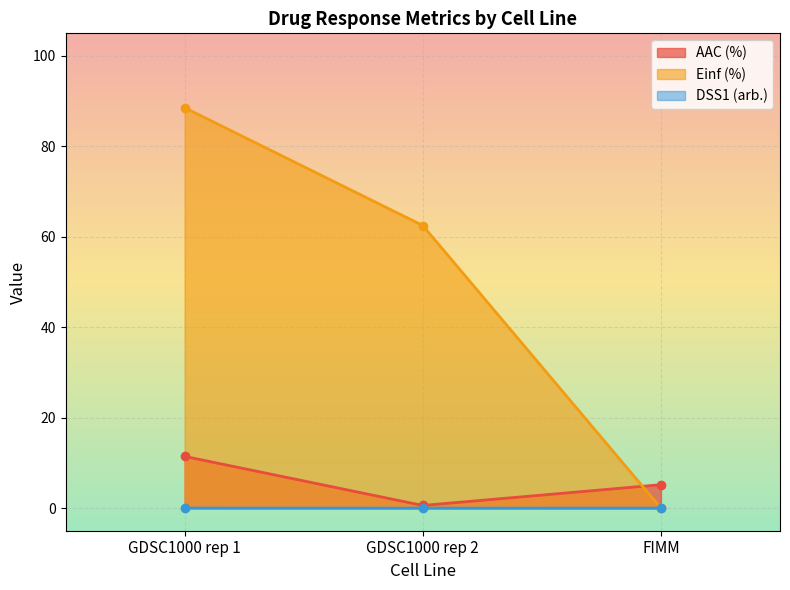

Reading right to left, extract all data points from this chart.

AAC (%): FIMM=5.2	GDSC1000 rep 2=0.6	GDSC1000 rep 1=11.4
Einf (%): FIMM=0.0	GDSC1000 rep 2=62.5	GDSC1000 rep 1=88.6
DSS1 (arb.): FIMM=0.0	GDSC1000 rep 2=0.0	GDSC1000 rep 1=0.0